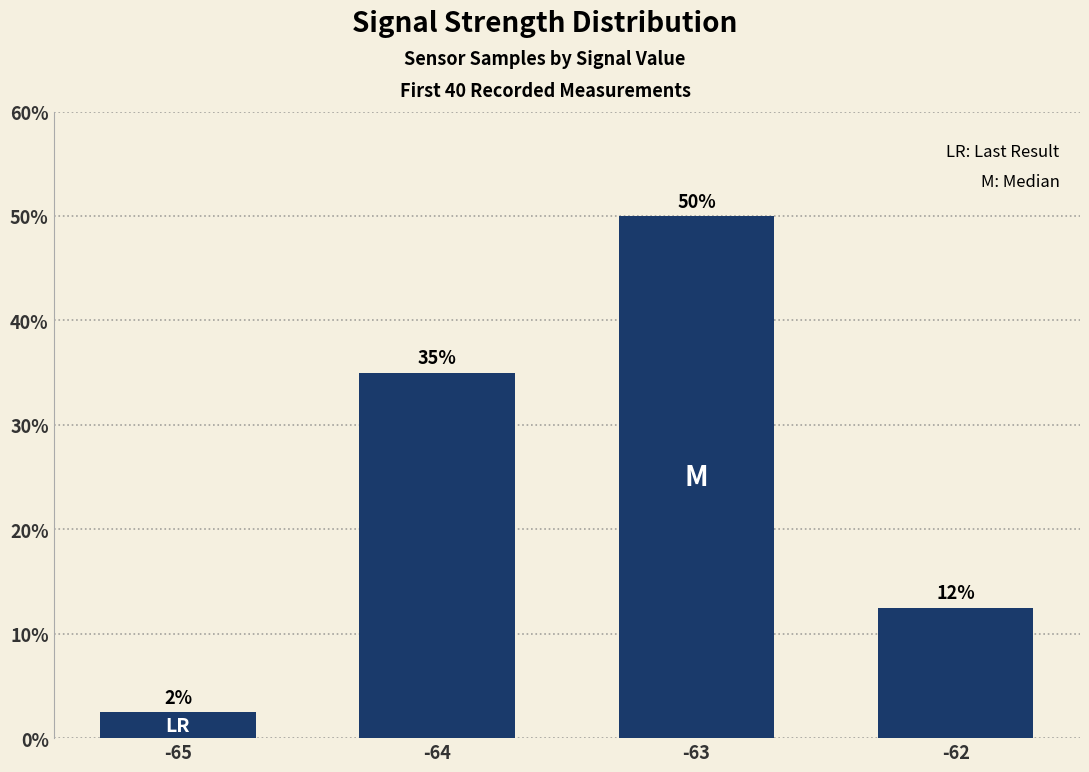

Which category has the lowest value across all series?

-65